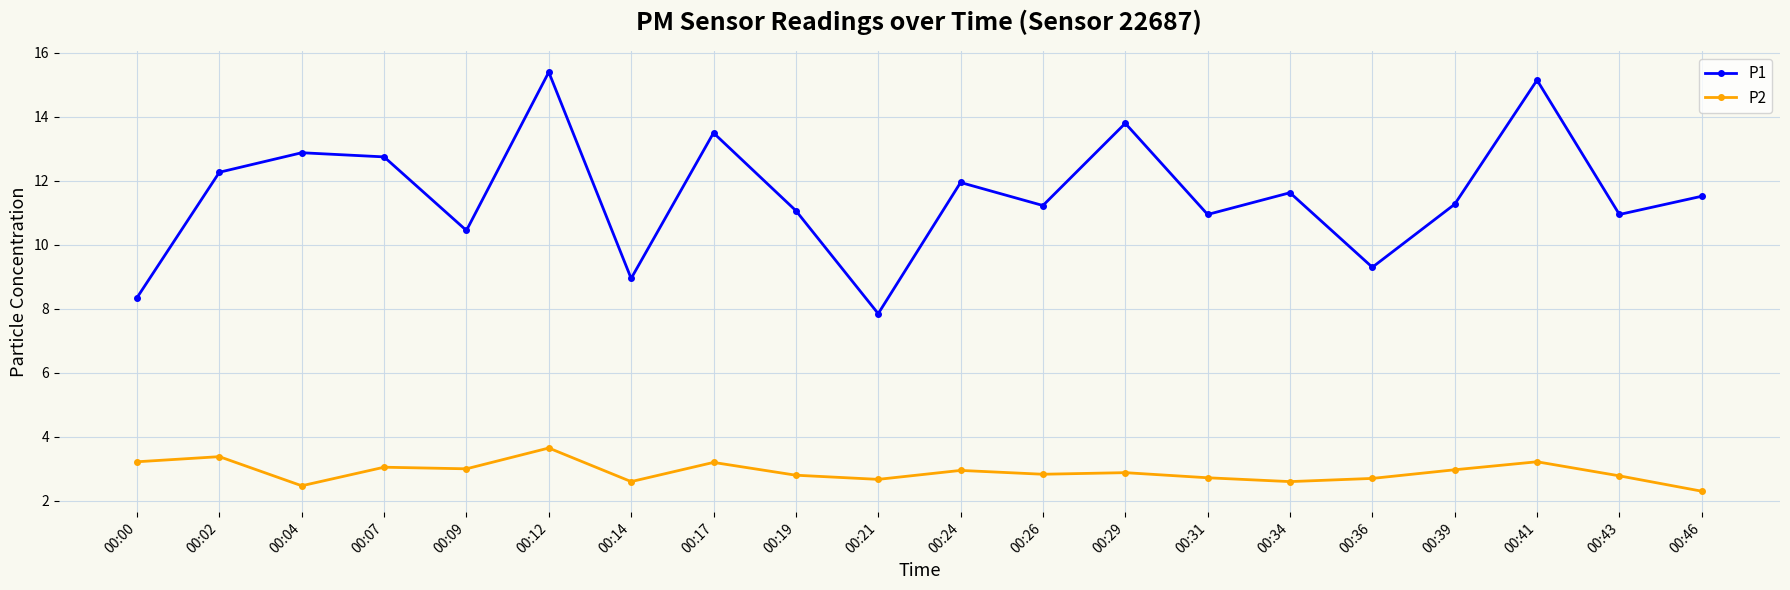

Where is the first local minimum for P2?

00:04